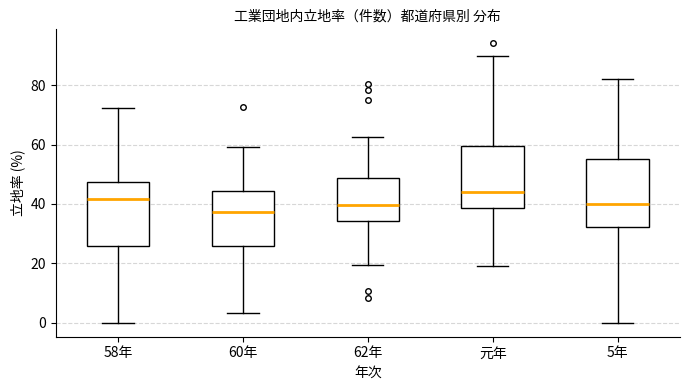

Reading left to right, read every box against the y-axis: the position of its median line, the range the box covers, and the ends of its whiskers. The values are not printed on the chart, so give them approximately, as read against the axis.

58年: median 42, box 26 to 48, whiskers 0 to 72
60年: median 38, box 26 to 44, whiskers 4 to 60
62年: median 40, box 34 to 48, whiskers 20 to 62
元年: median 44, box 38 to 60, whiskers 20 to 90
5年: median 40, box 32 to 56, whiskers 0 to 82